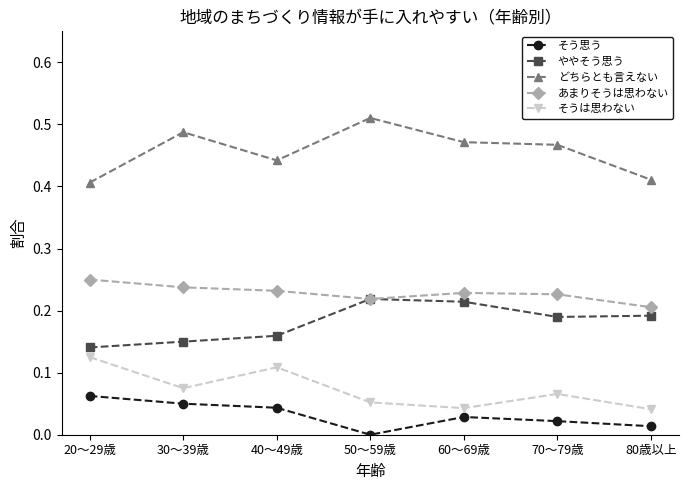

At how many categories does at least one series exceed 0?

7